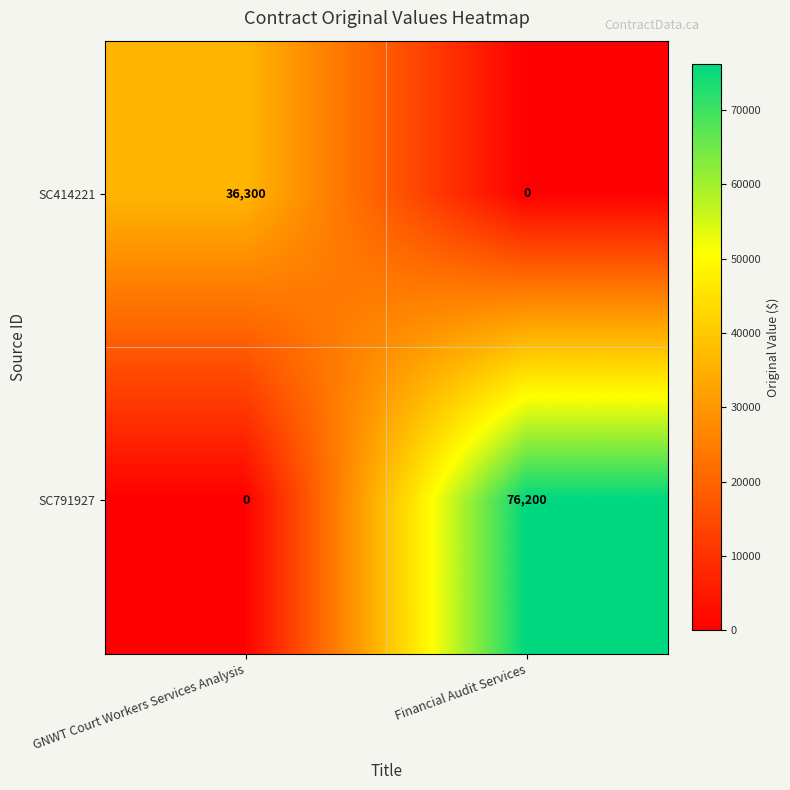

What is the sum of the SC414221 values at GNWT Court Workers Services Analysis and Financial Audit Services?

36300